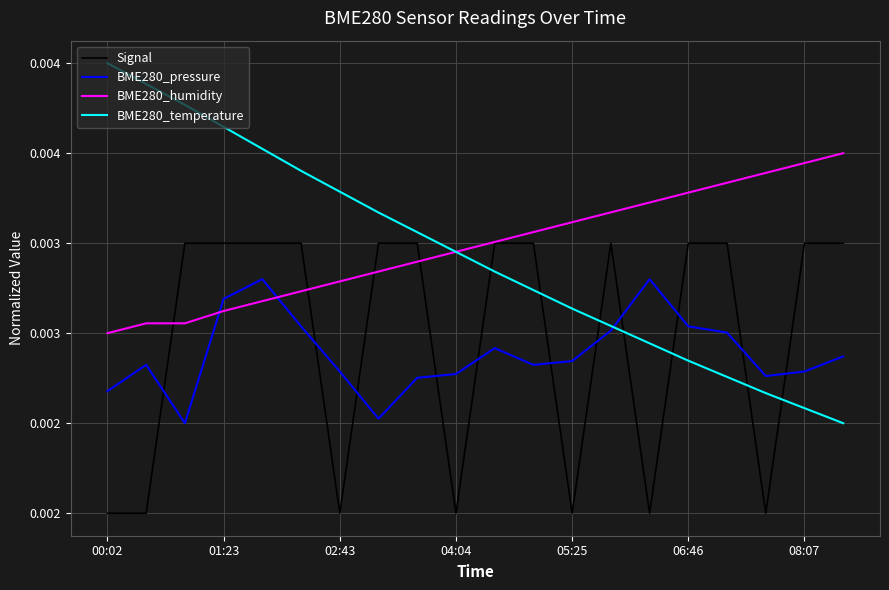

Which label corresponds to the smallest value in the chart?

00:02